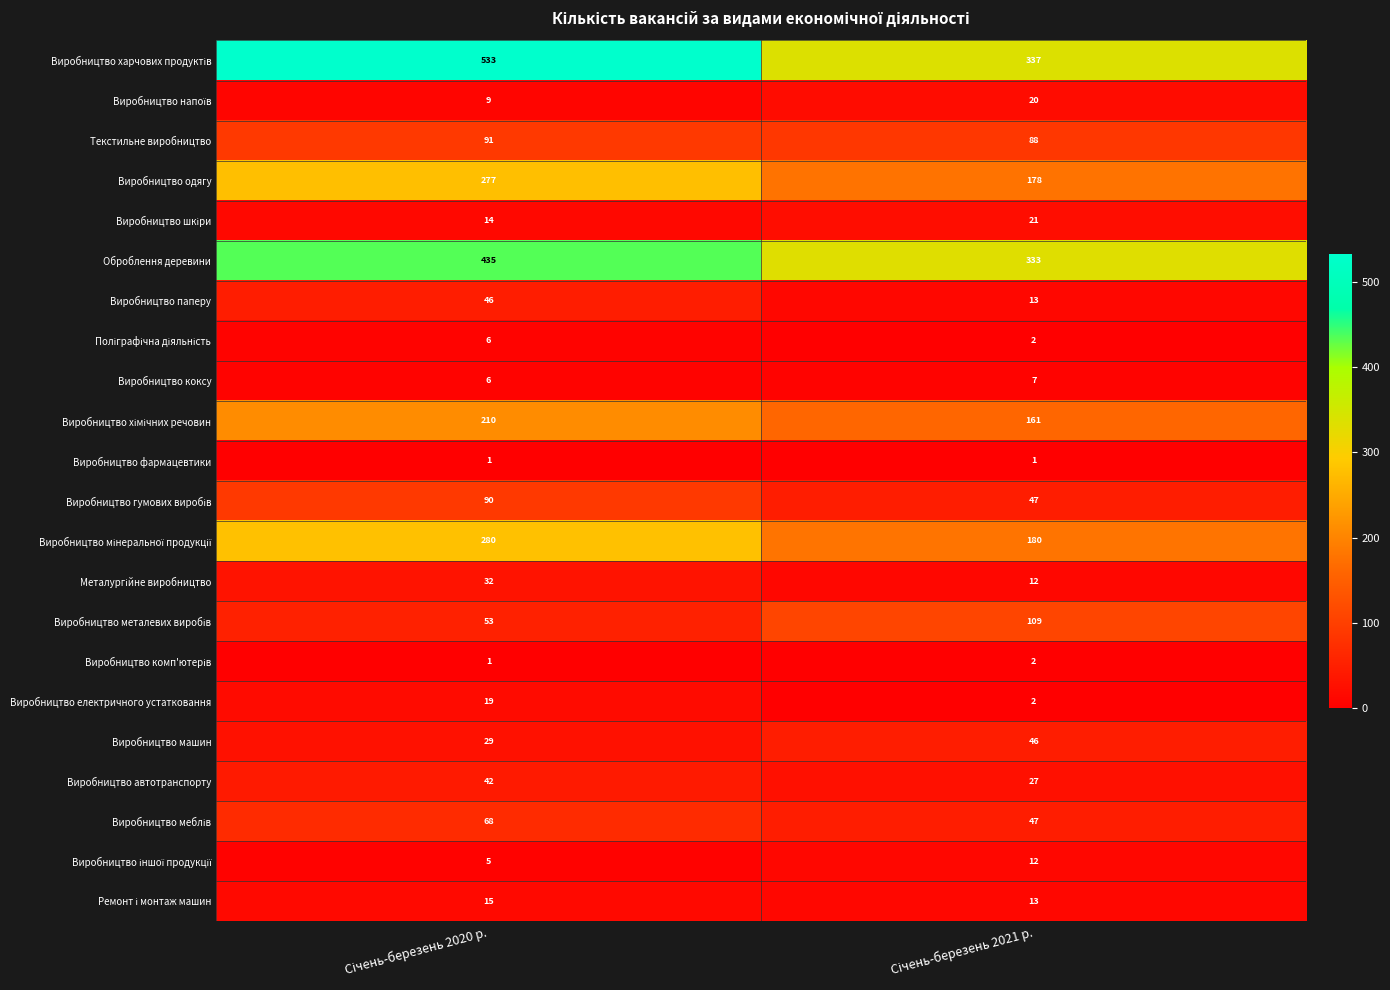

What is the difference between the maximum and minimum values in the Виробництво автотранспорту series?

15